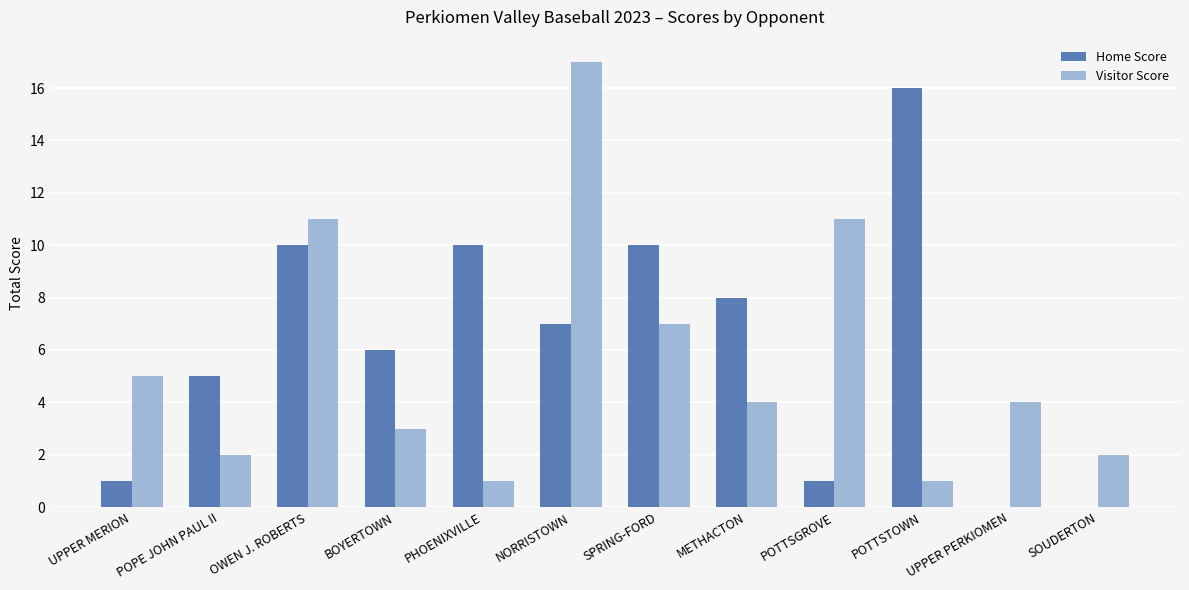

What is the spread (max minus min) of values at POTTSTOWN?

15